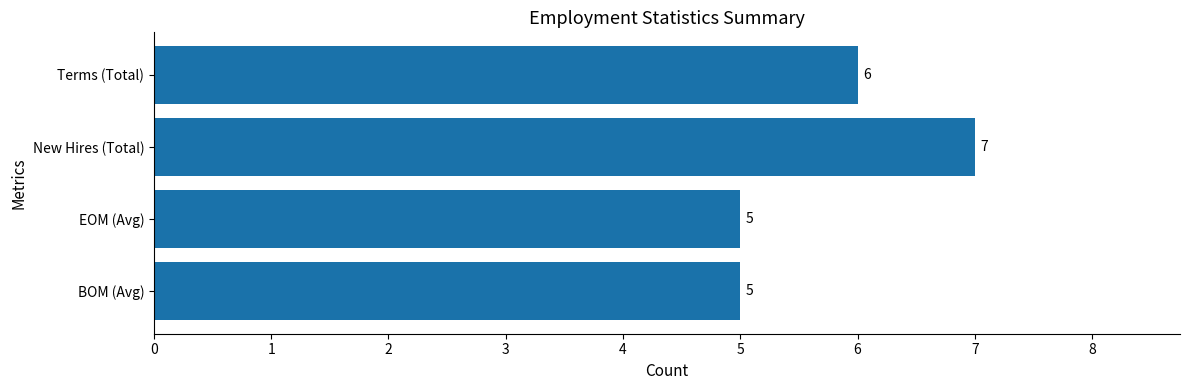

The chart shows a value of 5 at EOM (Avg). True or false?

True